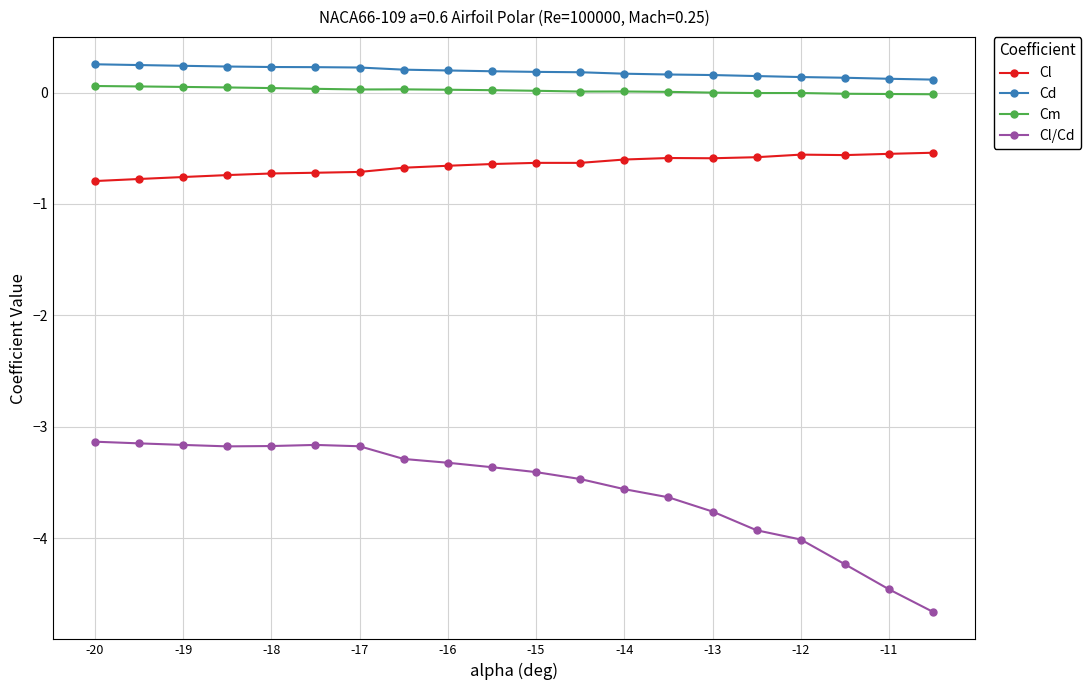

How many categories are shown in the chart?

20